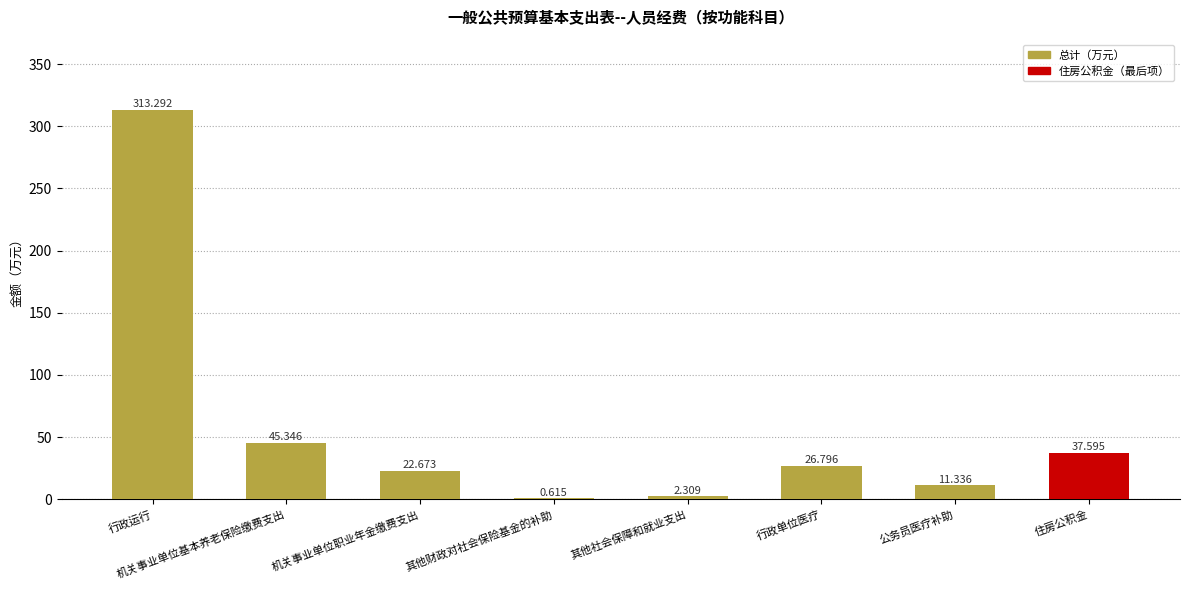

Where does the data first go above 26?

行政运行